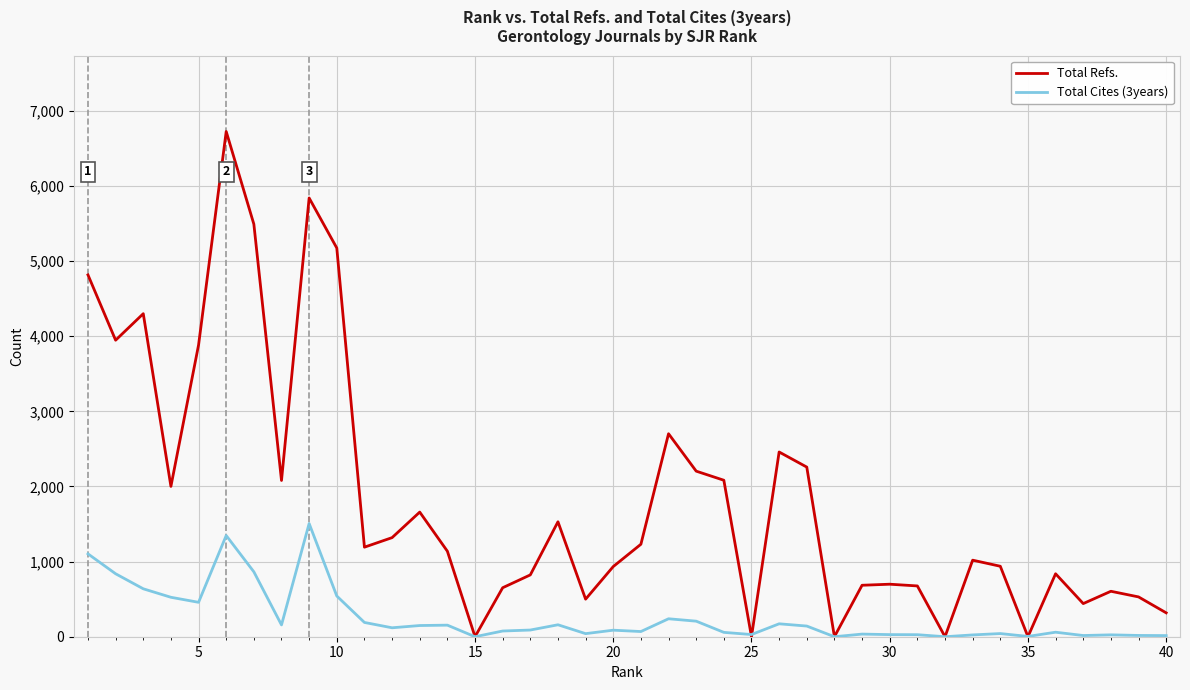

List the series in order of their overall mean, highest first.

Total Refs., Total Cites (3years)